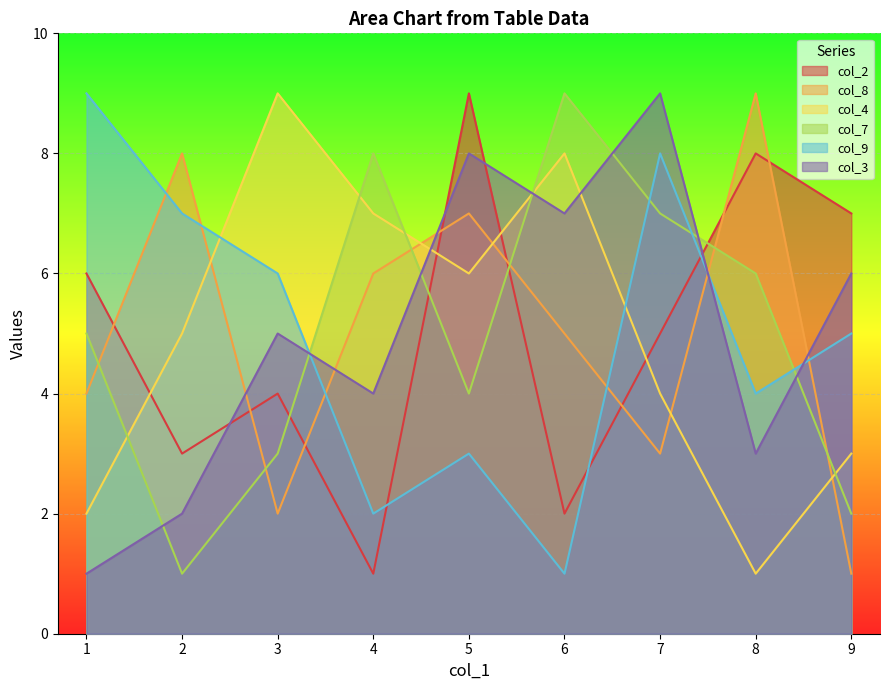

Between 5 and 5, which series saw the biggest shift?

col_9